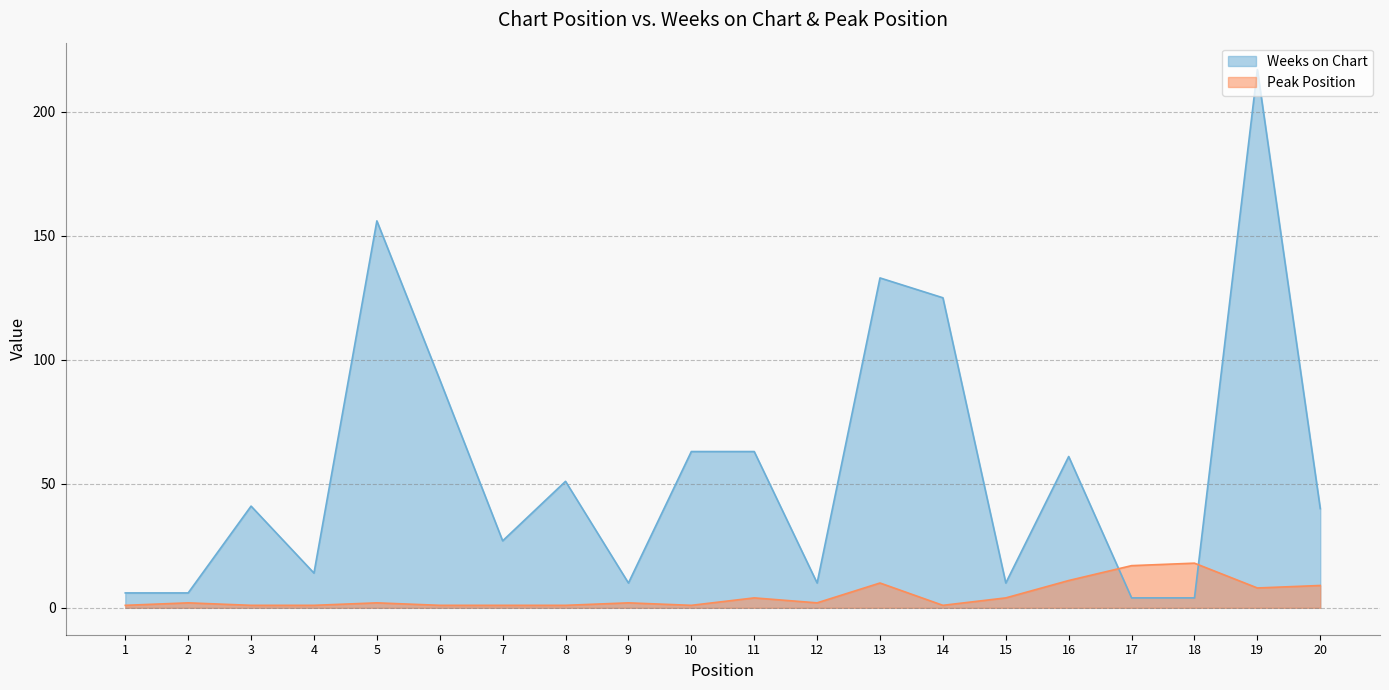

Where is Peak Position nearest to the value 9?

20